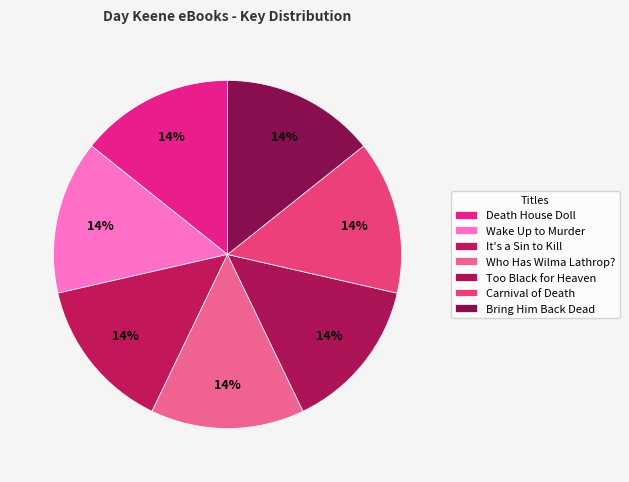

To the nearest percent, what is the average slice percentage?

14%